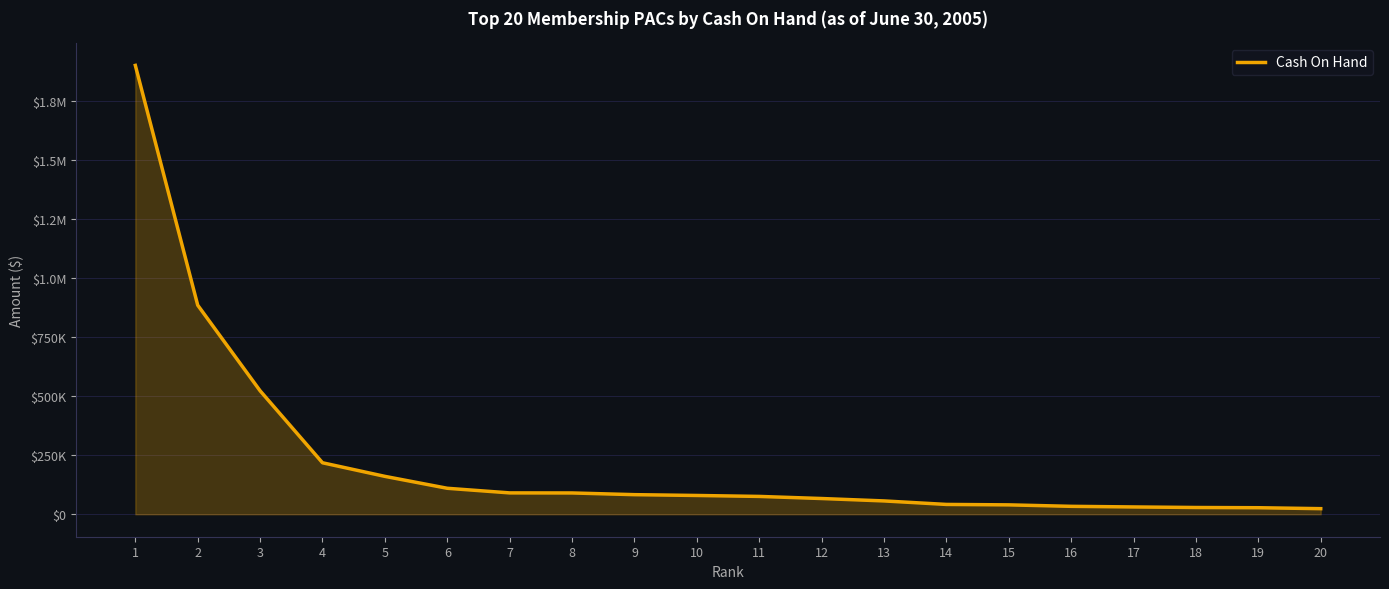

Does the chart display data point markers on the line(s)?

No